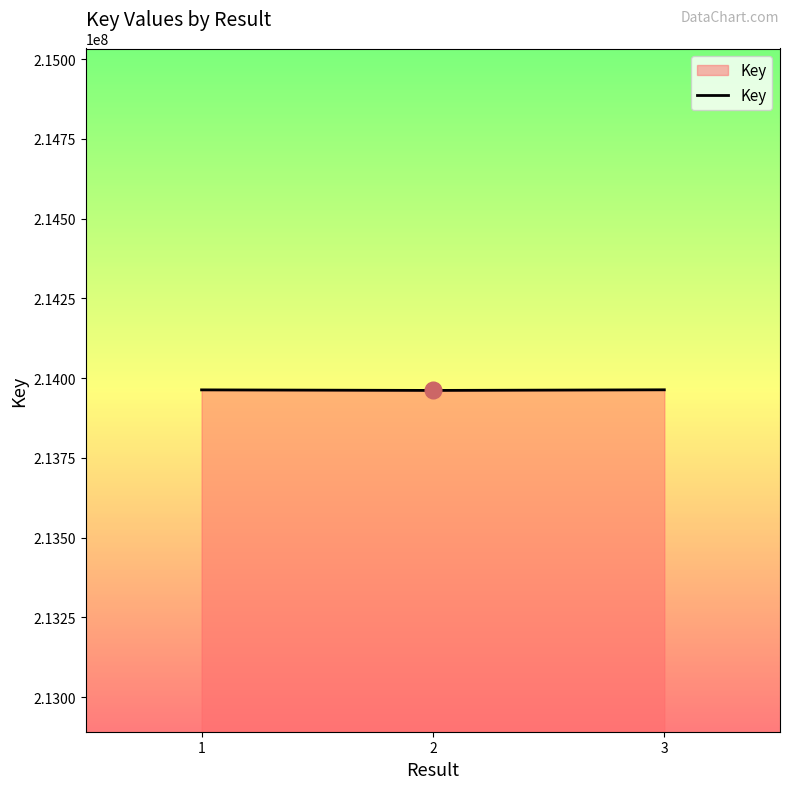

What is the average value?

213962686